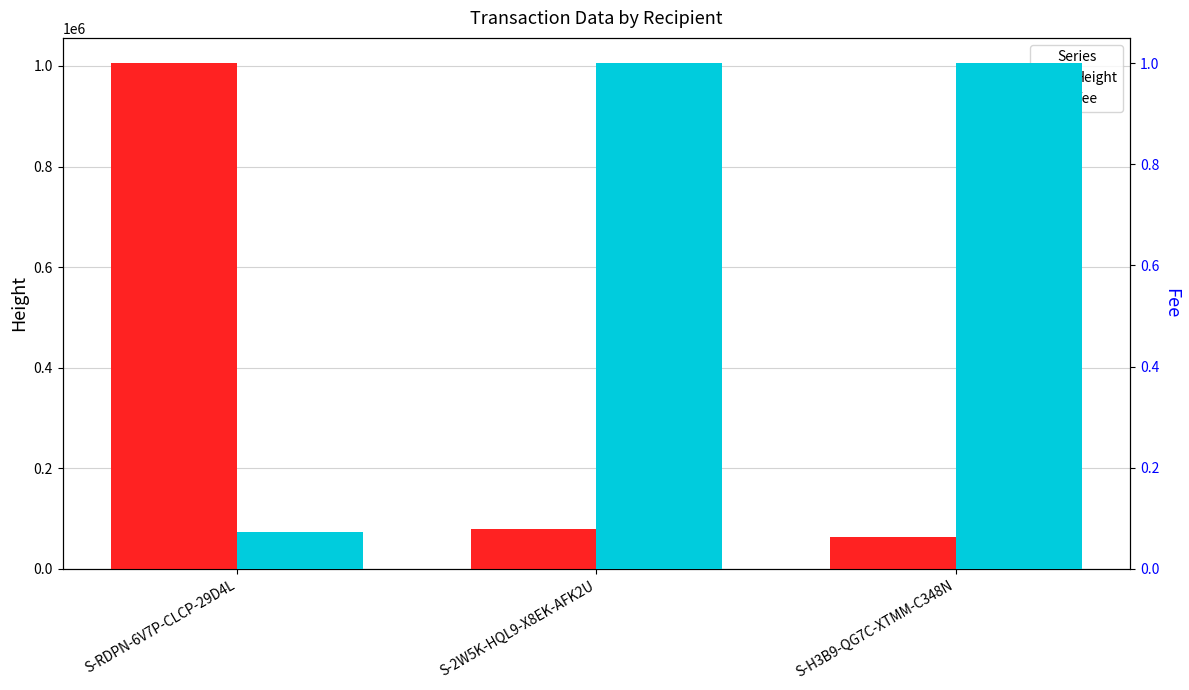

Reading left to right, transcribe all the data shown in this chart.

Height: S-RDPN-6V7P-CLCP-29D4L=1005560.0	S-2W5K-HQL9-X8EK-AFK2U=79131.0	S-H3B9-QG7C-XTMM-C348N=62935.0
Fee: S-RDPN-6V7P-CLCP-29D4L=0.1	S-2W5K-HQL9-X8EK-AFK2U=1.0	S-H3B9-QG7C-XTMM-C348N=1.0